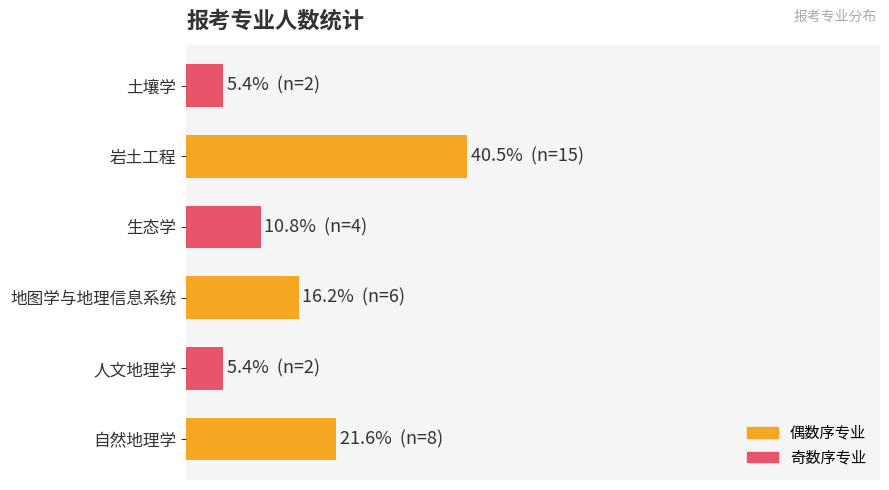

What is the minimum value shown in the chart?

5.4